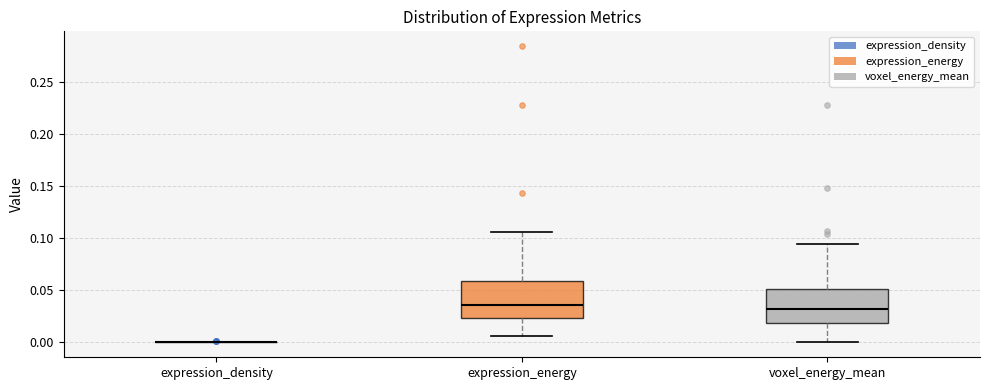

Reading left to right, read every box against the y-axis: the position of its median line, the range the box covers, and the ends of its whiskers. The values are not printed on the chart, so give them approximately, as read against the axis.

expression_density: box collapsed to a line at 0.000, whiskers 0.000 to 0.000
expression_energy: median 0.035, box 0.025 to 0.060, whiskers 0.005 to 0.105
voxel_energy_mean: median 0.030, box 0.020 to 0.050, whiskers 0.000 to 0.095